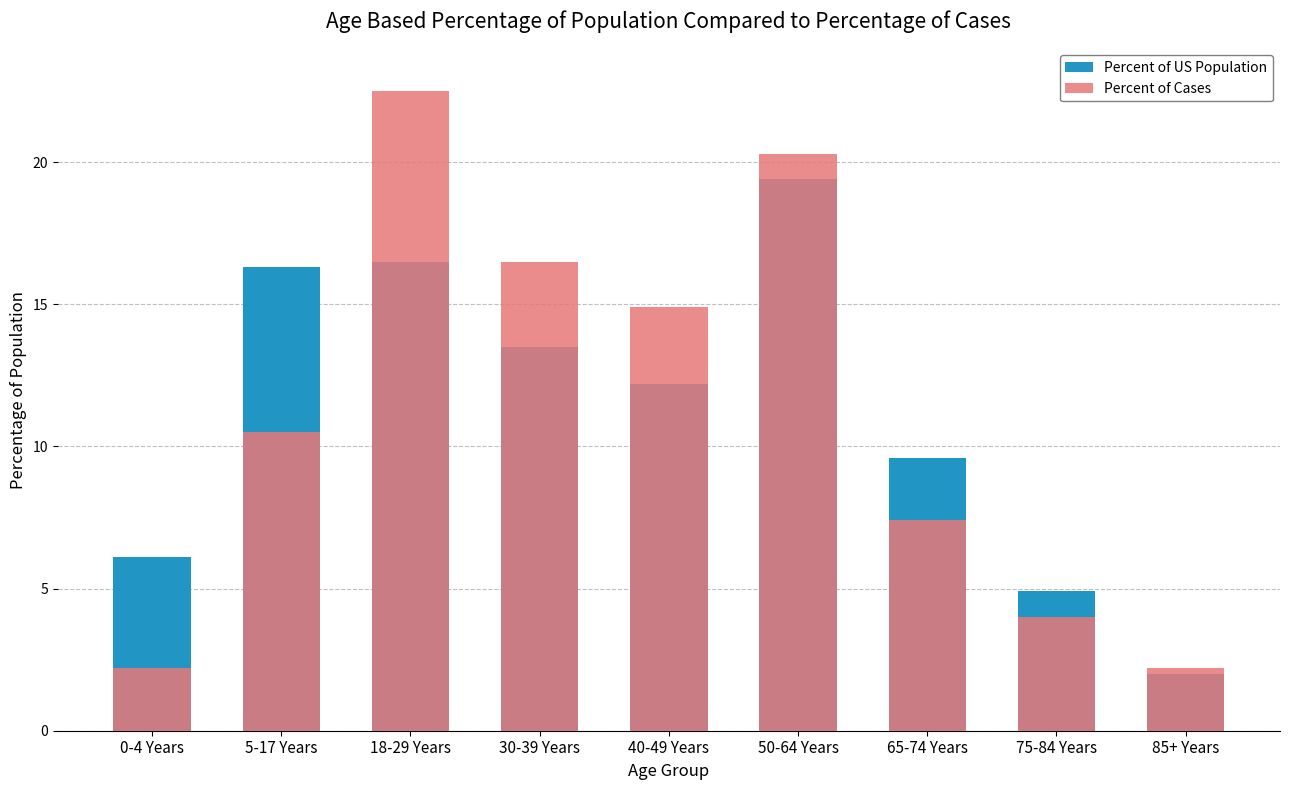

What is the sum of the Percent of US Population values at 50-64 Years and 0-4 Years?

25.5